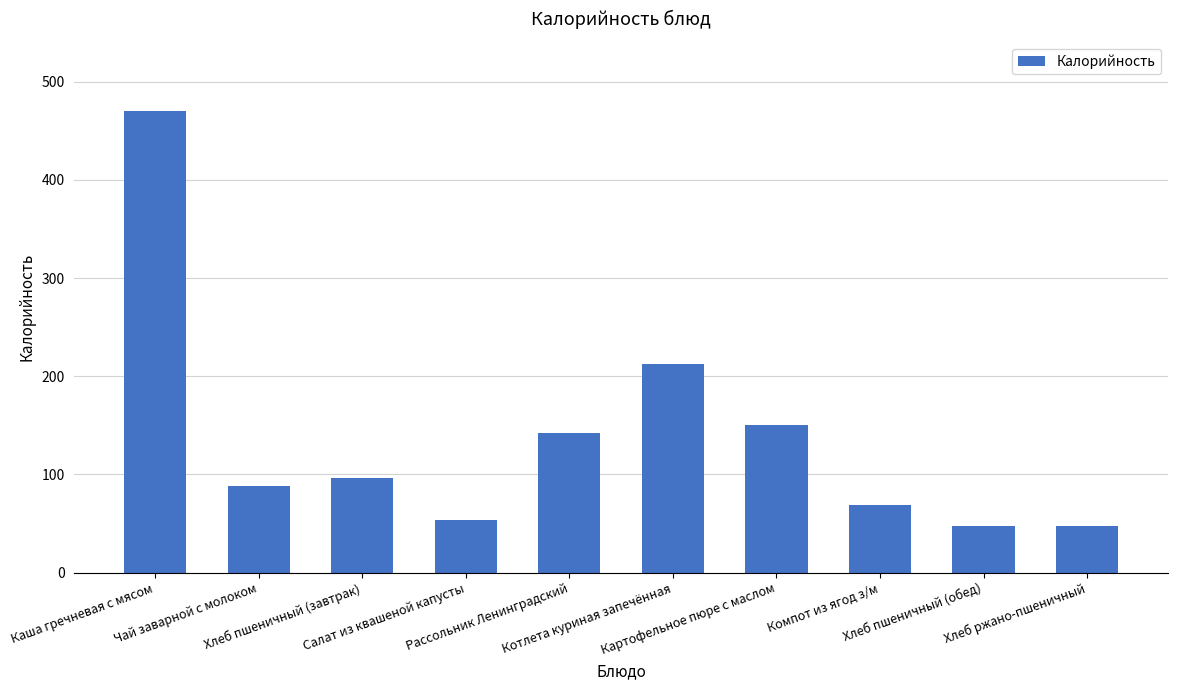

What is the value of the 6th bar from the left?

212